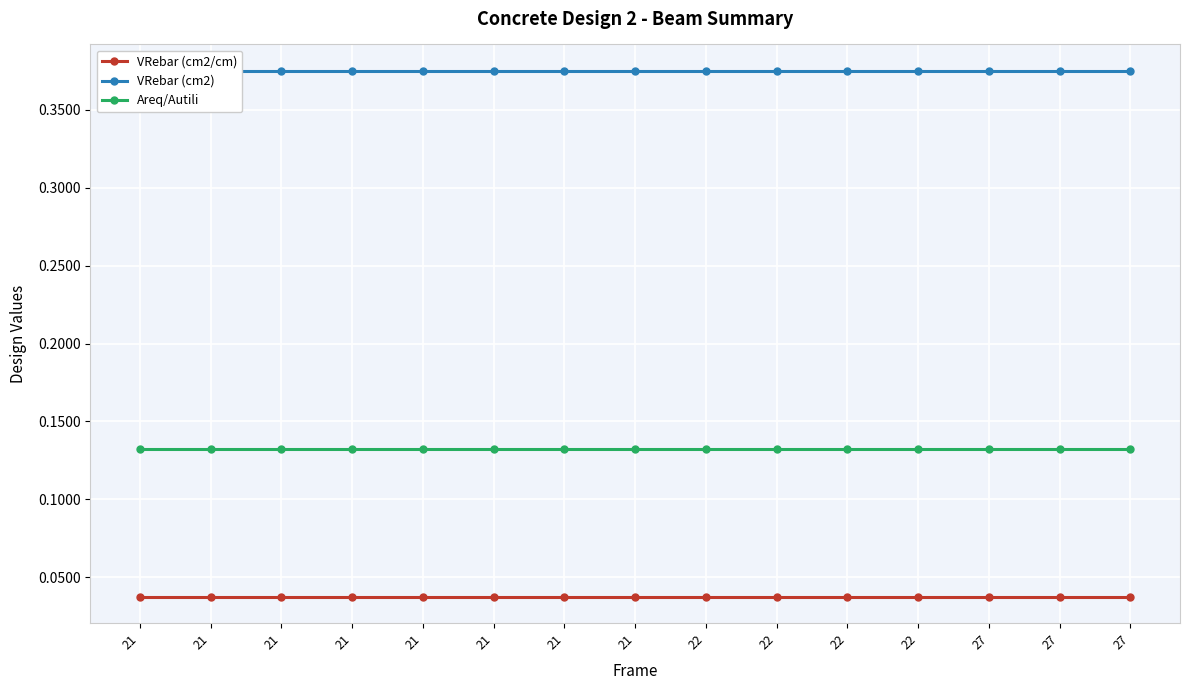

How many lines are shown in the chart?

3